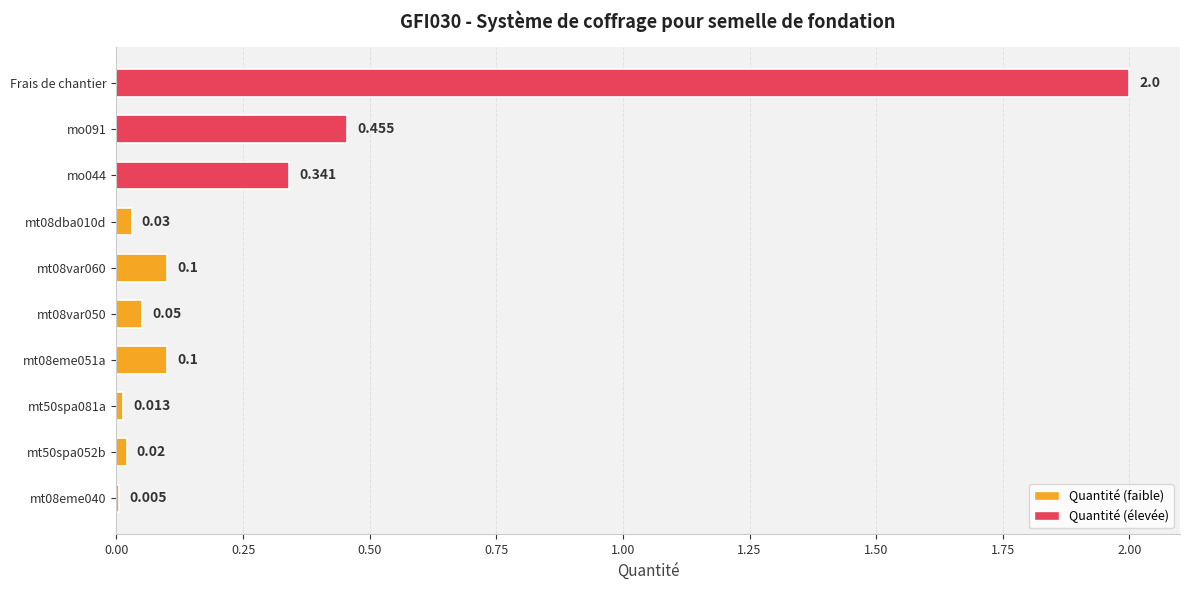

Between mt08eme051a and Frais de chantier, which is larger?

Frais de chantier